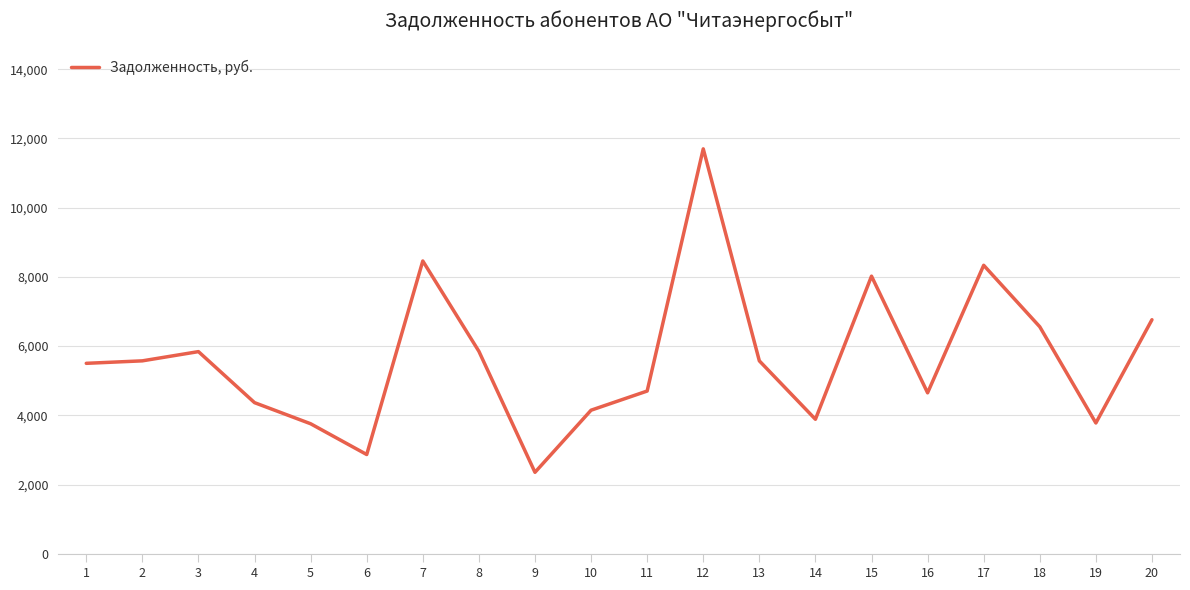

The value at 2 is 9075.4. True or false?

False